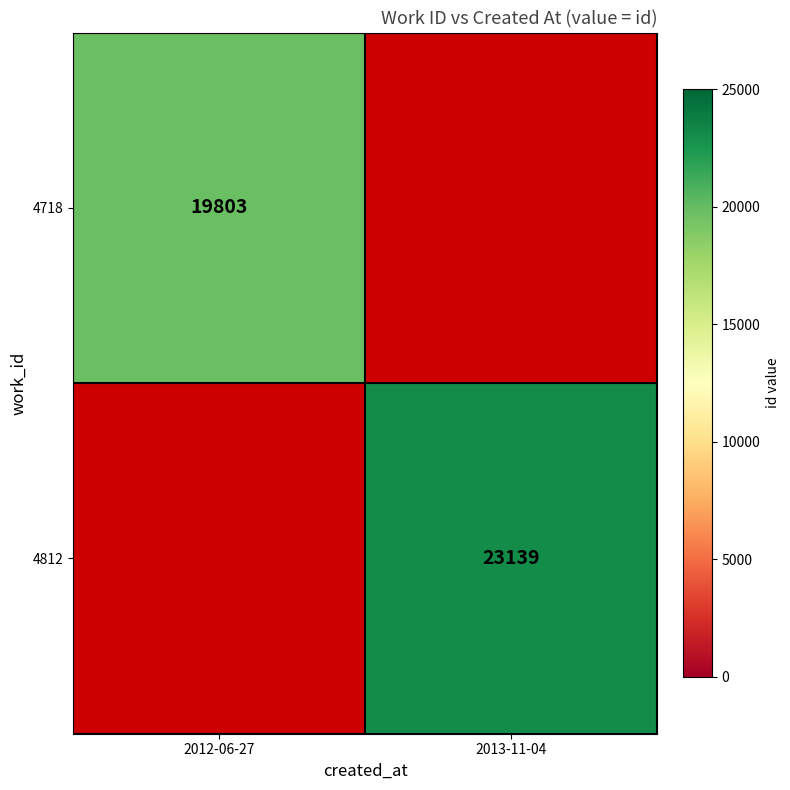

At which category does the chart reach its peak across all series?

2013-11-04